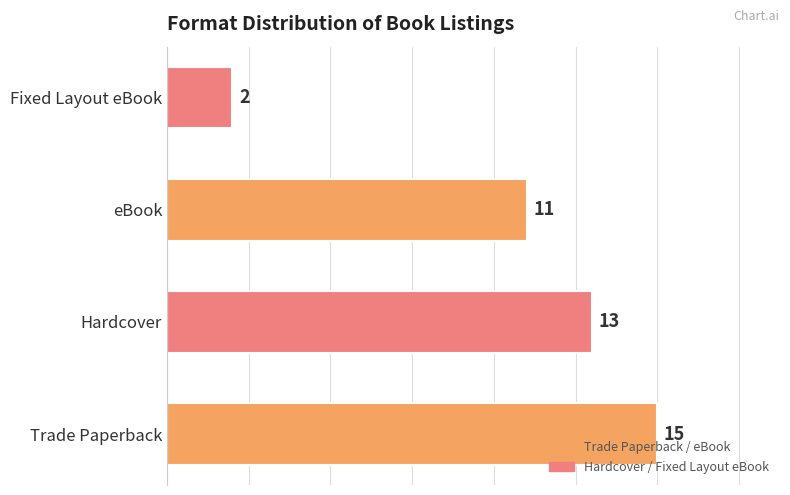

Count the number of data series in this chart.

1